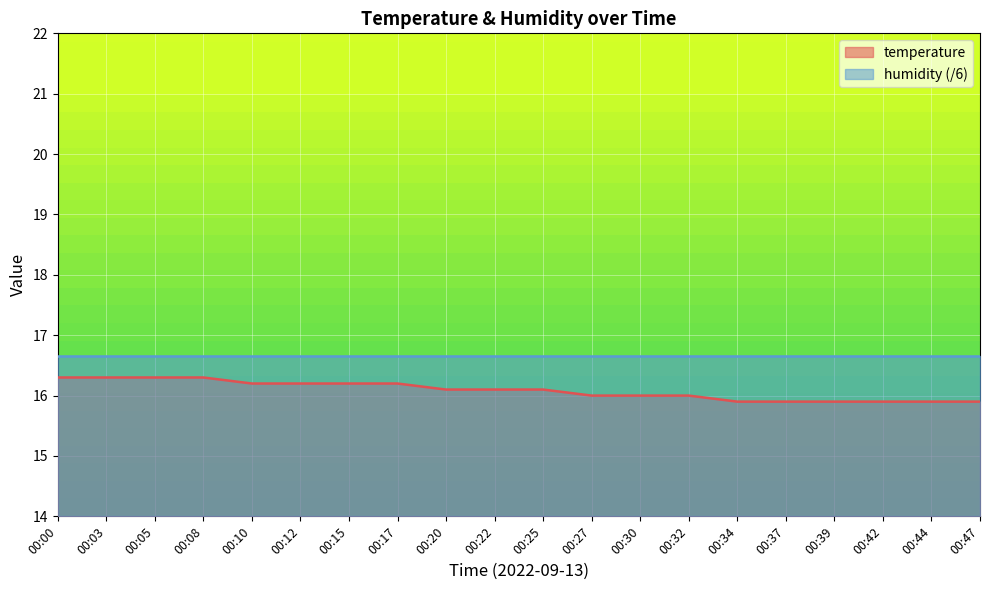

Reading right to left, list all the values displayed in this chart.

00:47=15.9	00:44=15.9	00:42=15.9	00:39=15.9	00:37=15.9	00:34=15.9	00:32=16.0	00:30=16.0	00:27=16.0	00:25=16.1	00:22=16.1	00:20=16.1	00:17=16.2	00:15=16.2	00:12=16.2	00:10=16.2	00:08=16.3	00:05=16.3	00:03=16.3	00:00=16.3